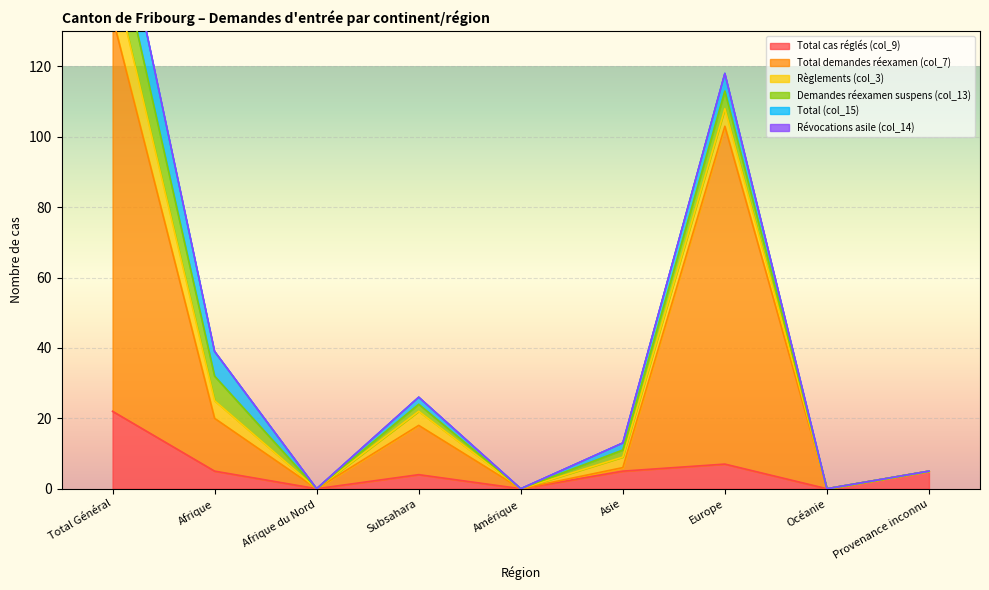

At Afrique, list the series in order from largest to smallest.

Total demandes réexamen (col_7), Demandes réexamen suspens (col_13), Total (col_15), Total cas réglés (col_9), Règlements (col_3), Révocations asile (col_14)